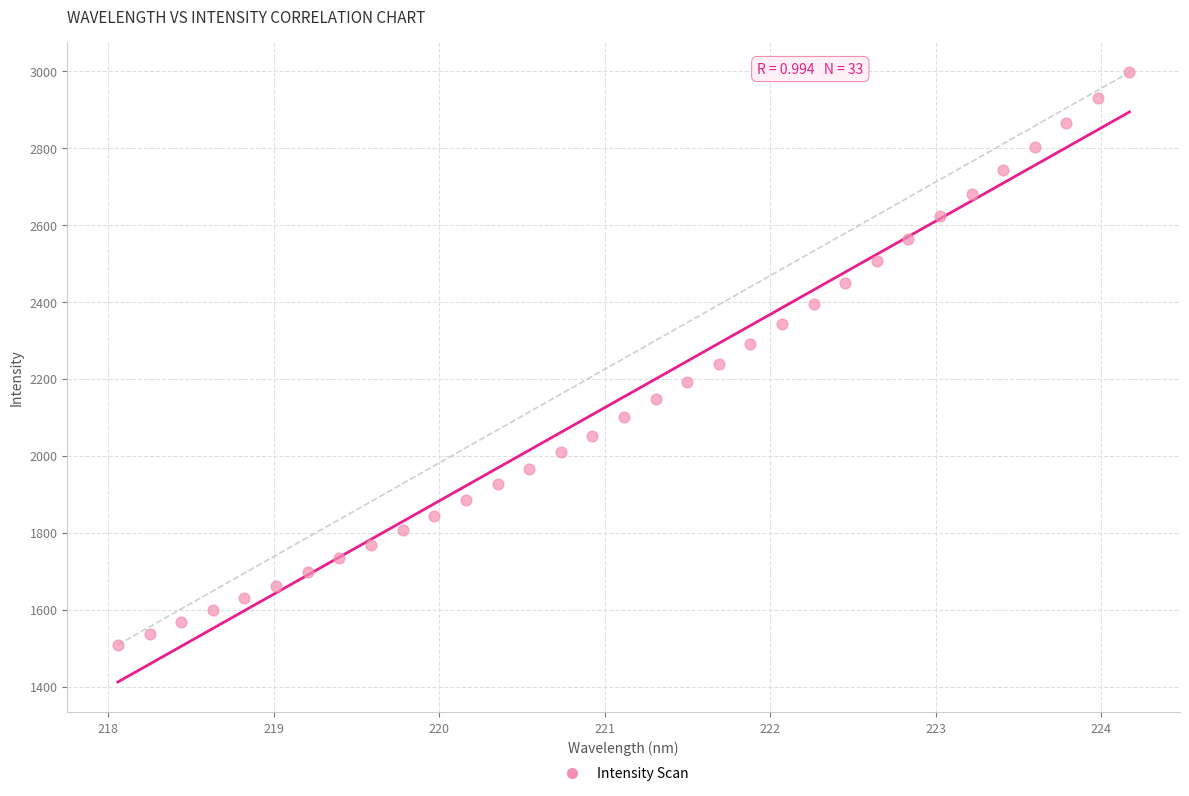

What is the range of Y values (max minus min)?

1487.6